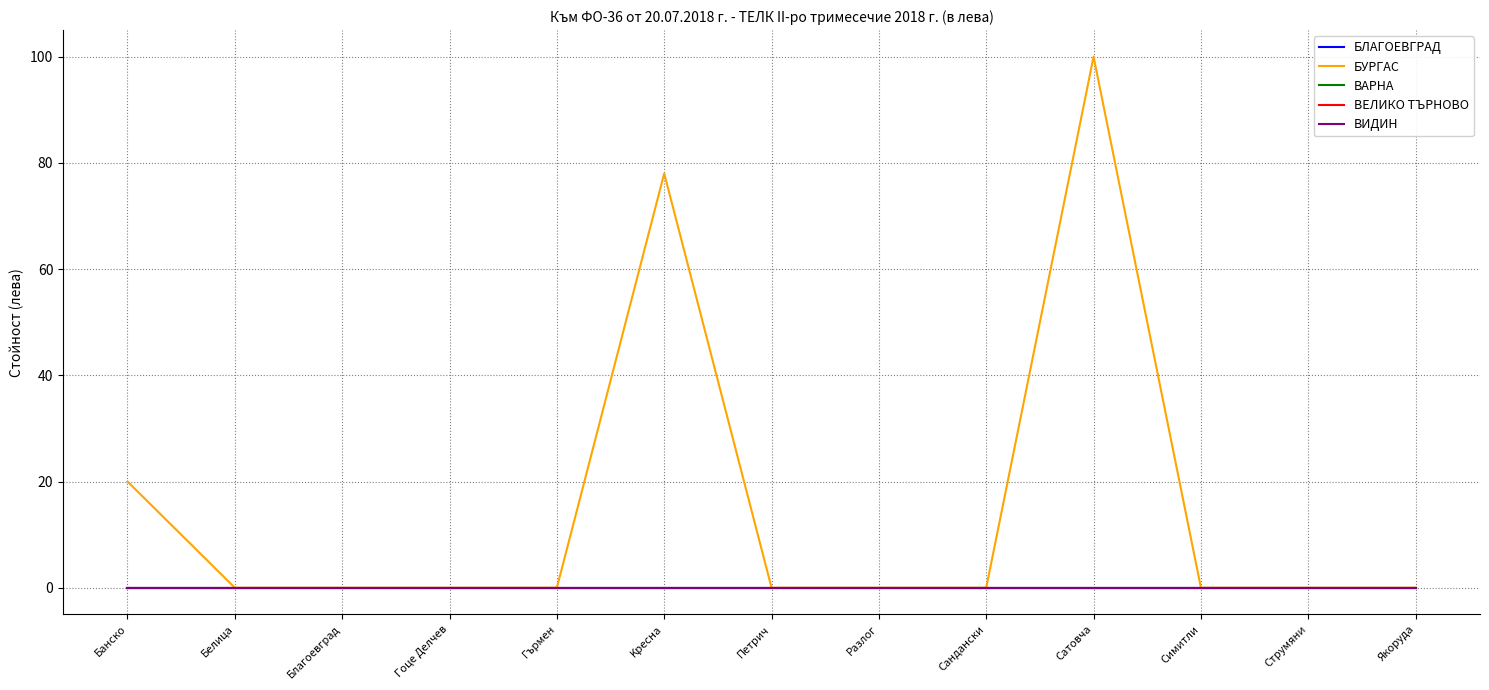

Does the chart have visible grid lines?

Yes